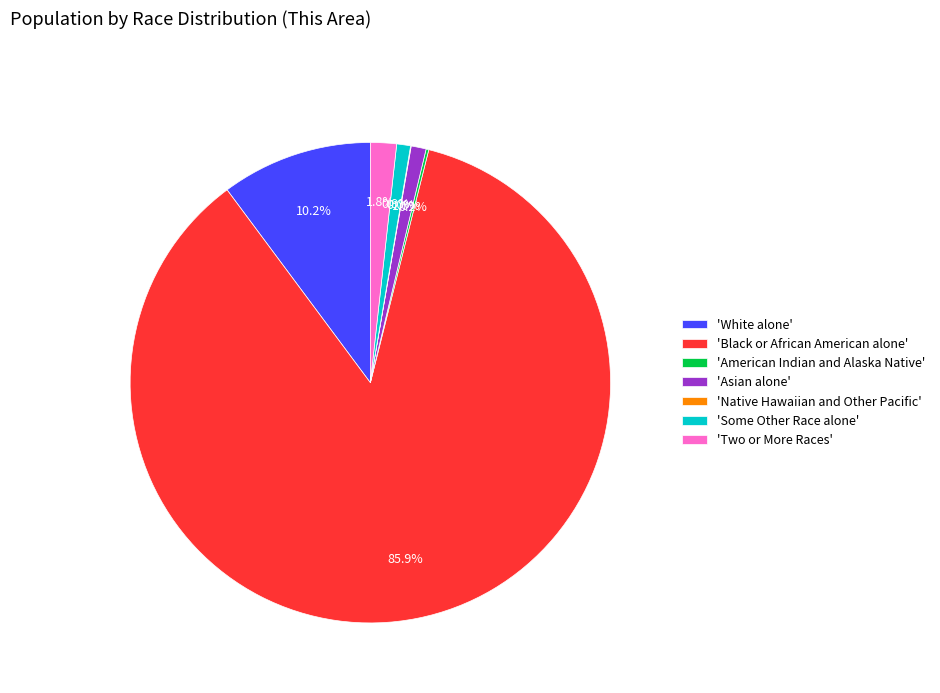

Does any single category account for the majority?

Yes